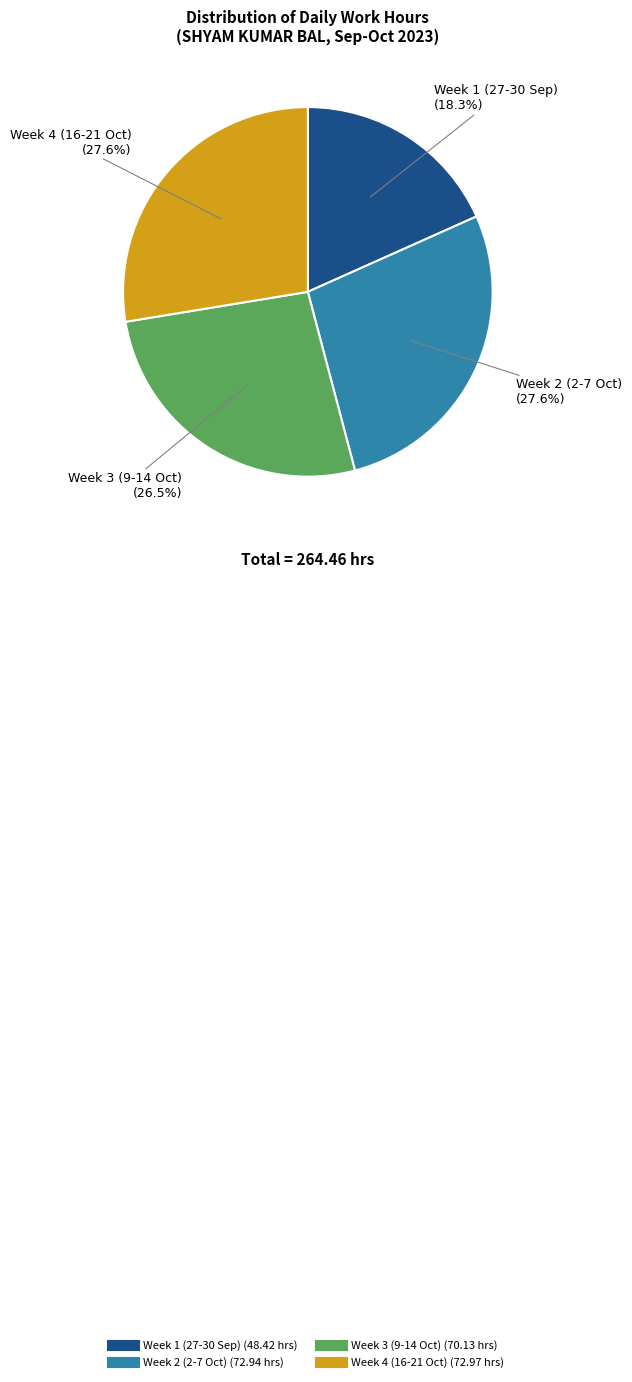

Does any single category account for the majority?

No